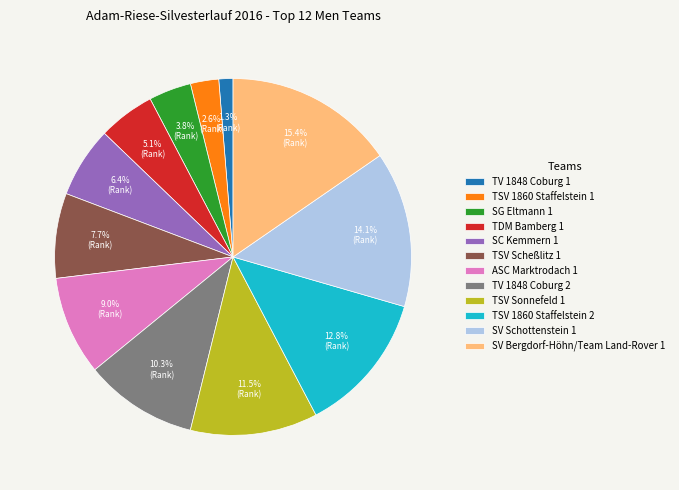

The TSV 1860 Staffelstein 1 slice represents 3% of the pie. True or false?

True